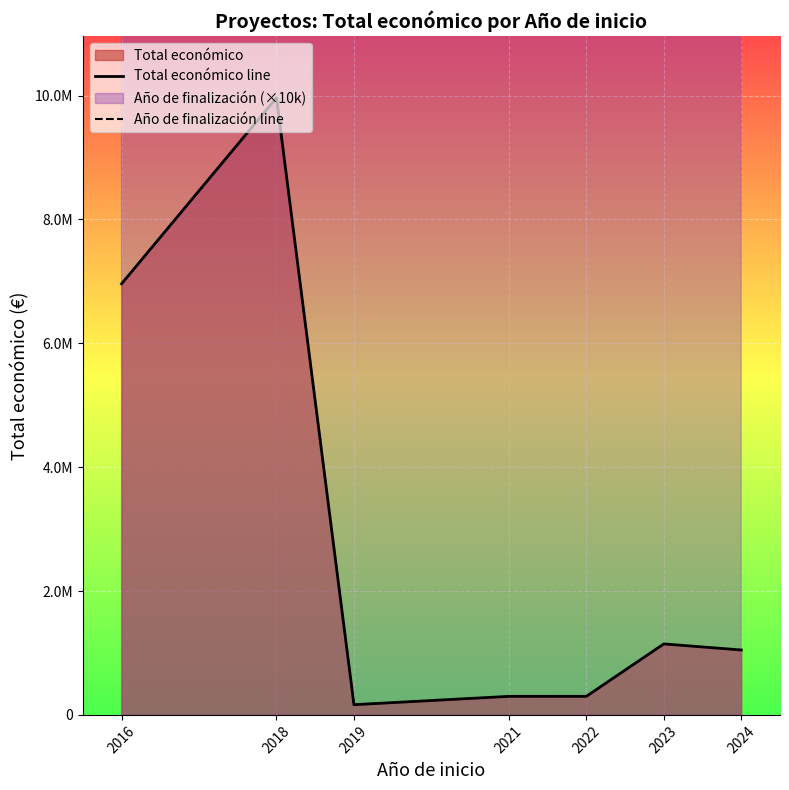

Rank the series at 2018 from highest to lowest value.

Año de finalización line, Total económico line